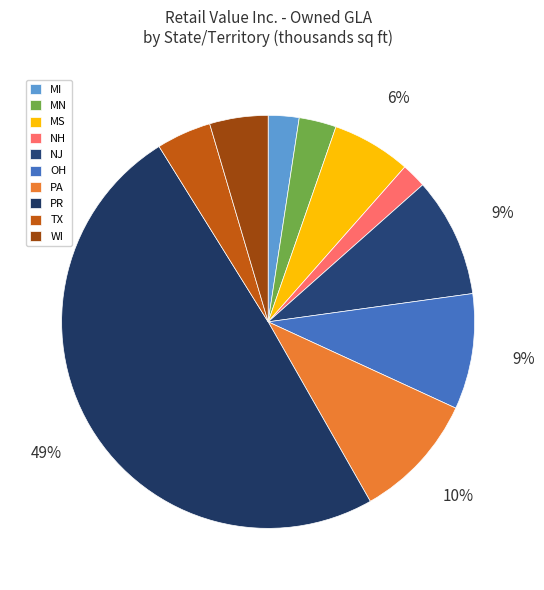

Does MI represent more than half of the total?

No